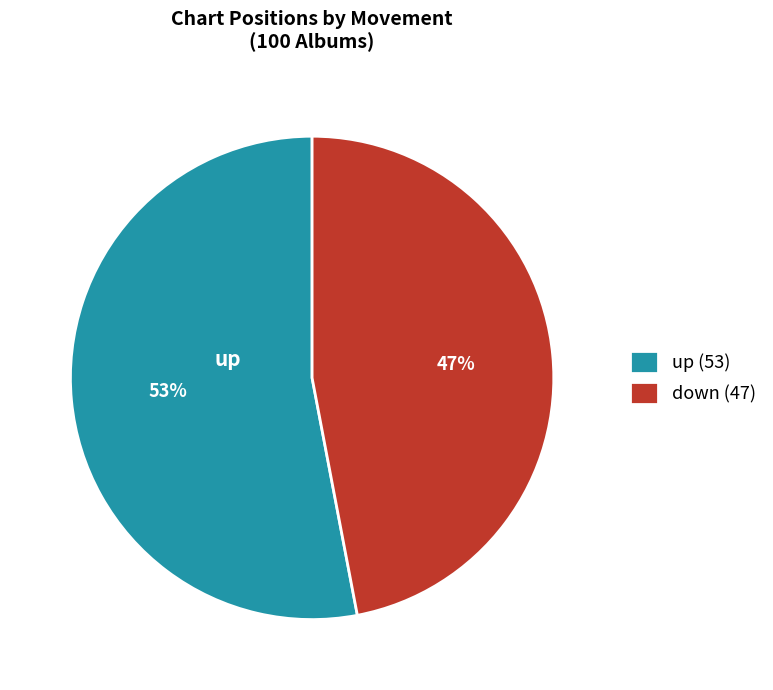

How many segments does this pie chart have?

2